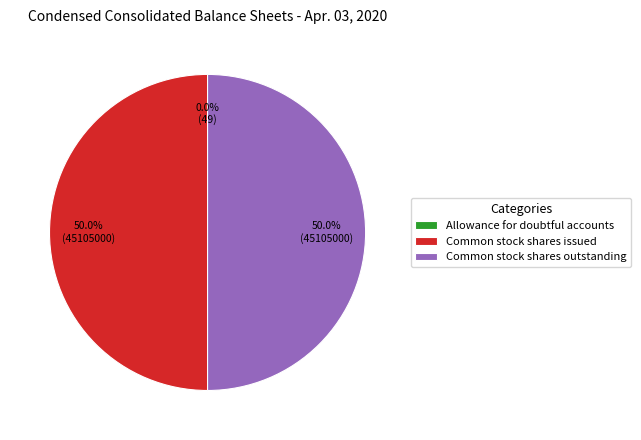

How much of the chart is everything except Common stock shares issued?

50.0%